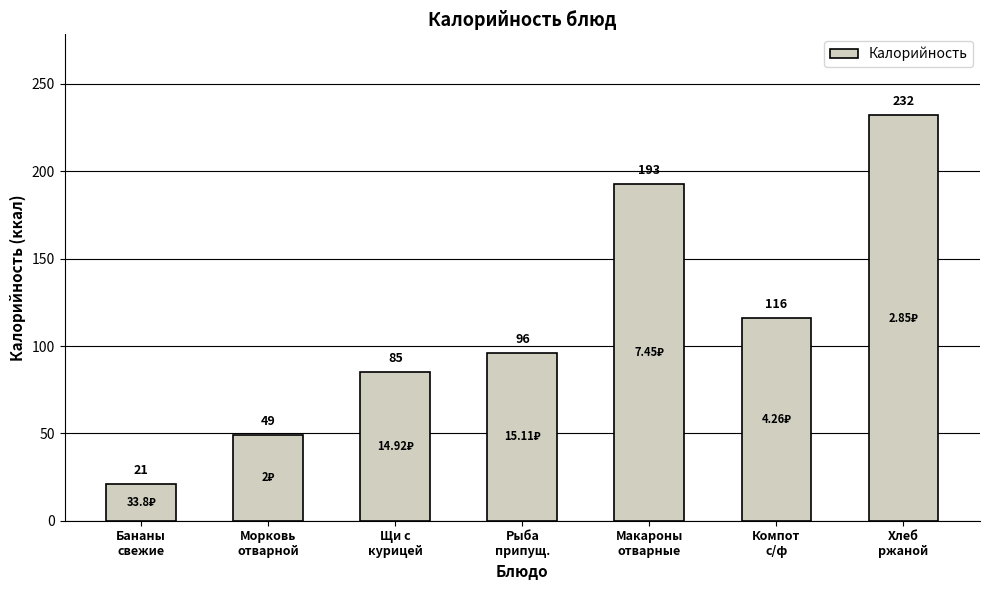

Reading left to right, extract all data points from this chart.

21	49	85	96	193	116	232